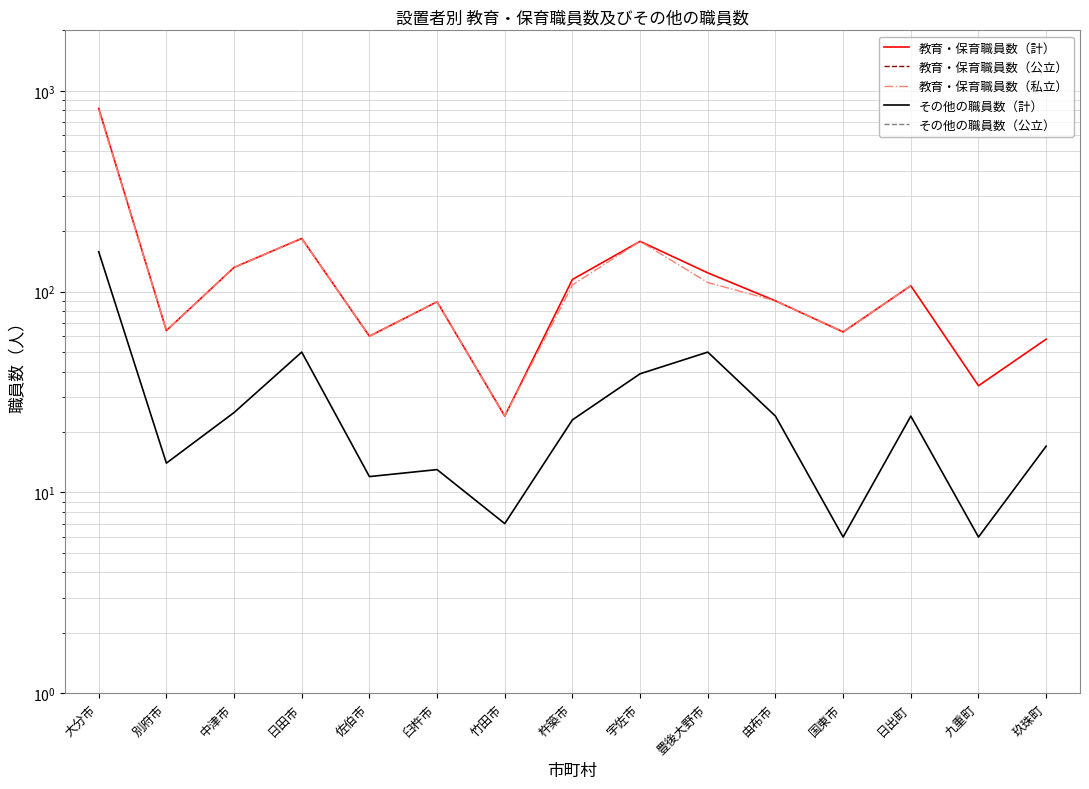

What is the difference between the maximum and minimum values in the その他の職員数（公立） series?

5.0